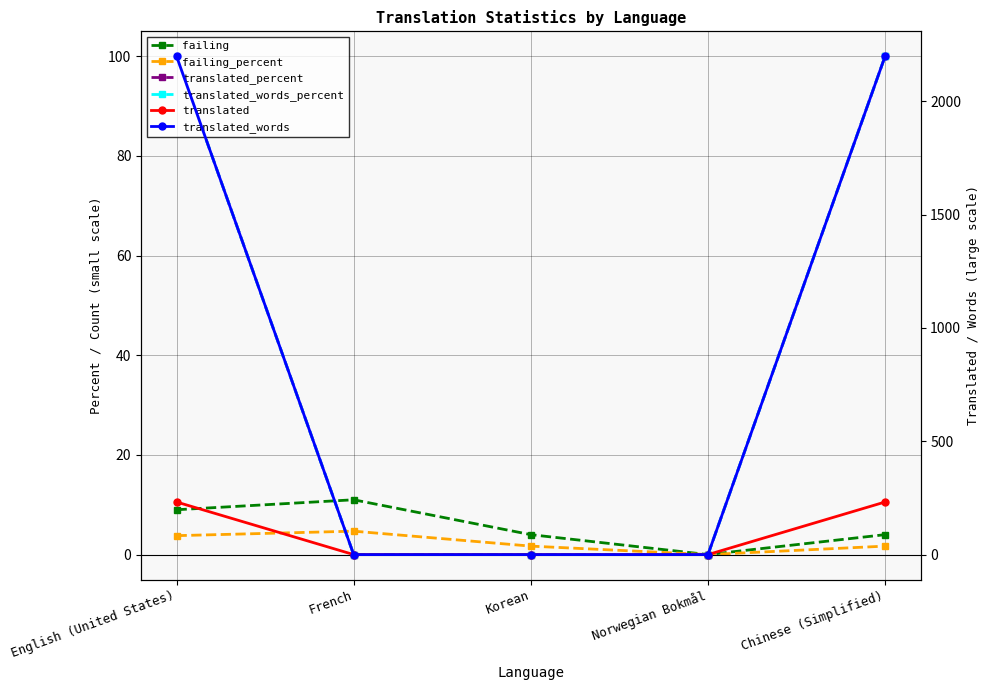

Which series has the largest total across all categories?

translated_words